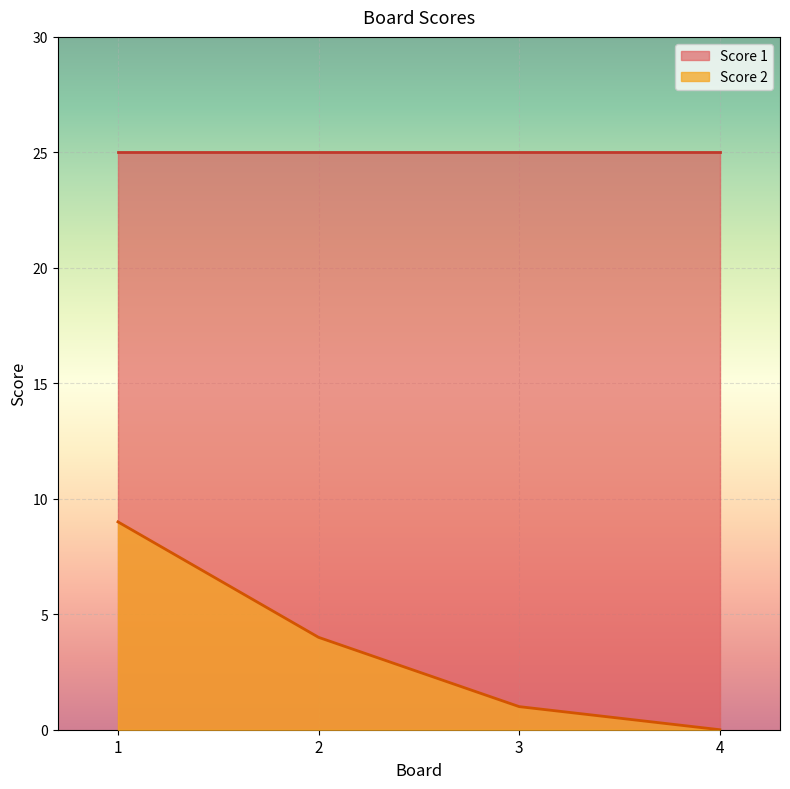

The Score 2 series shows 0 at 4. True or false?

True